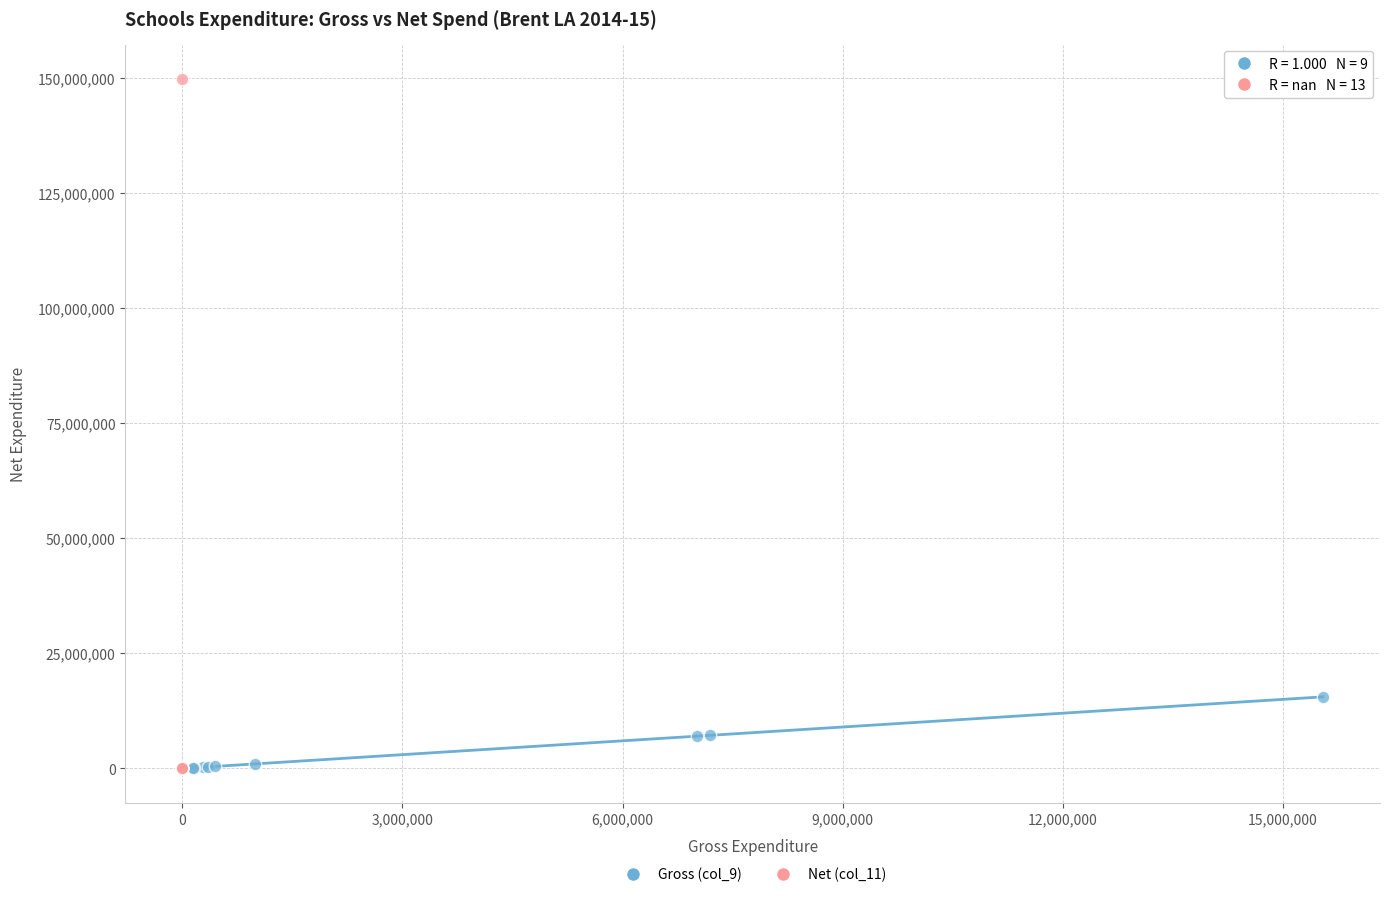

Which series has the widest spread of Y values?

Net (col_11)